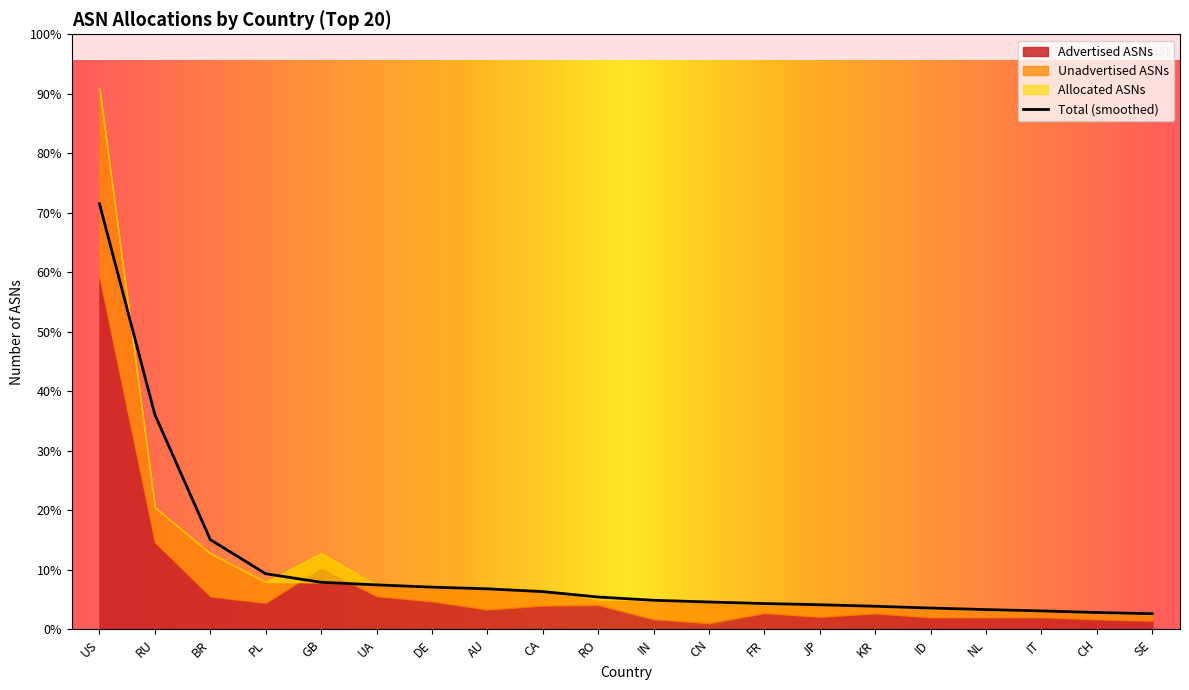

At how many categories does at least one series exceed 11723?

1